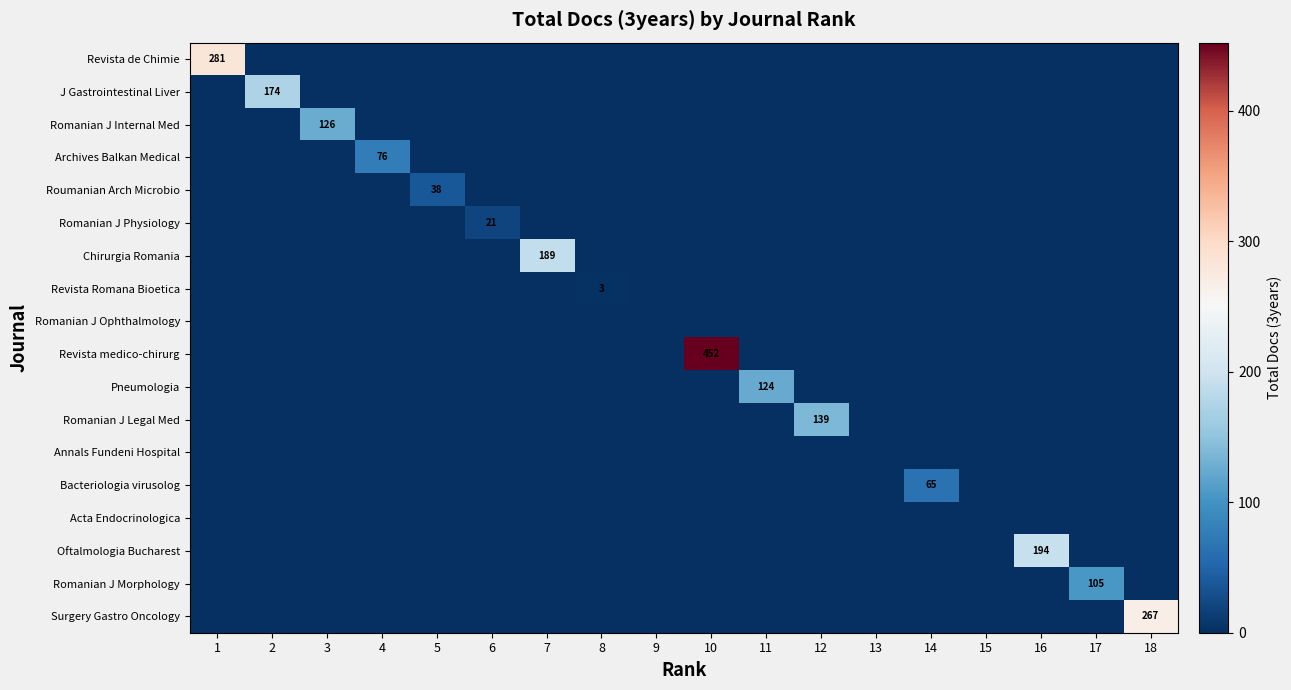

How many series are shown in this chart?

18